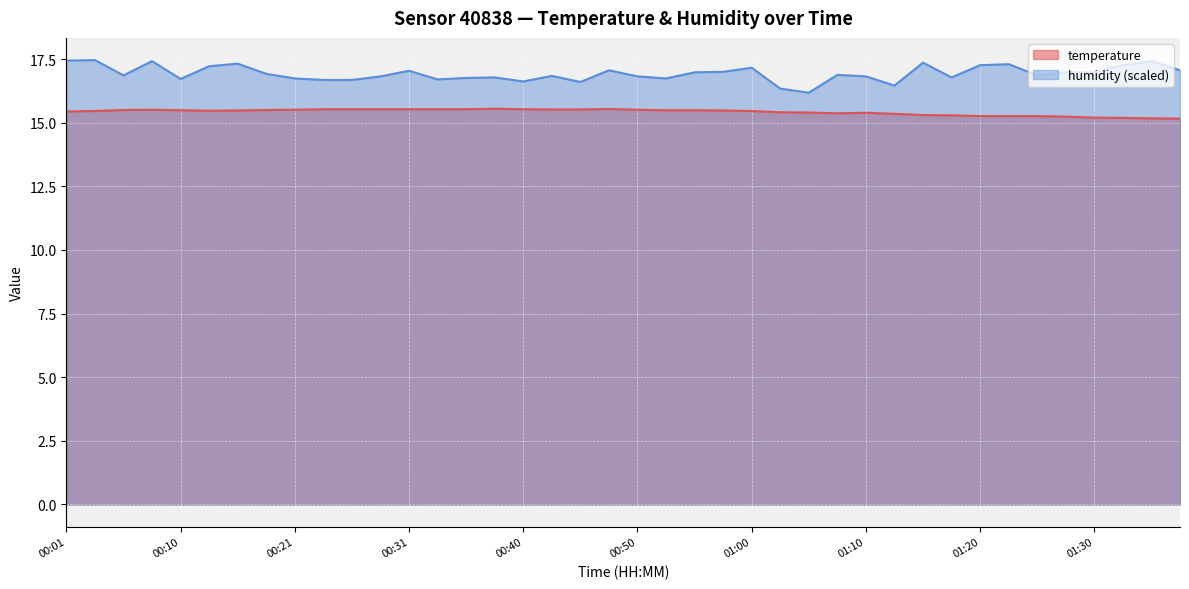

Which series has the largest range (max minus min)?

humidity (scaled)